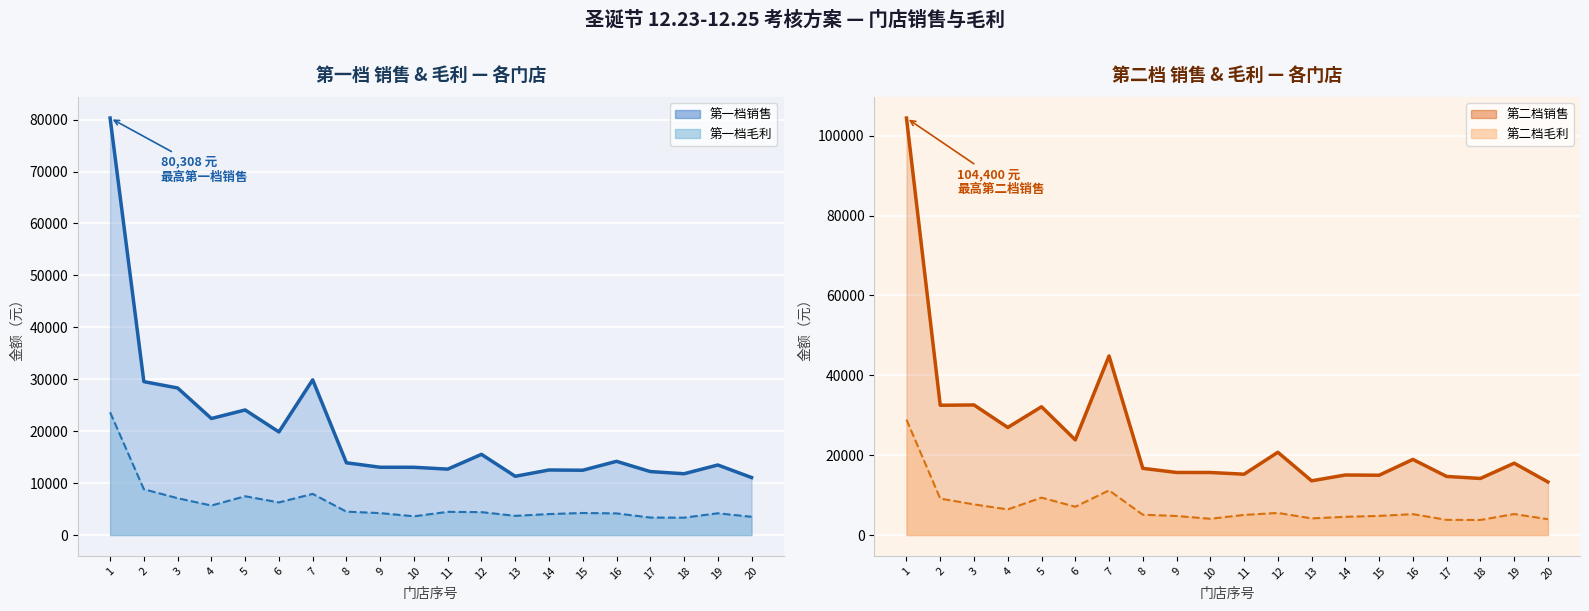

Between 3 and 11, which is larger?

3